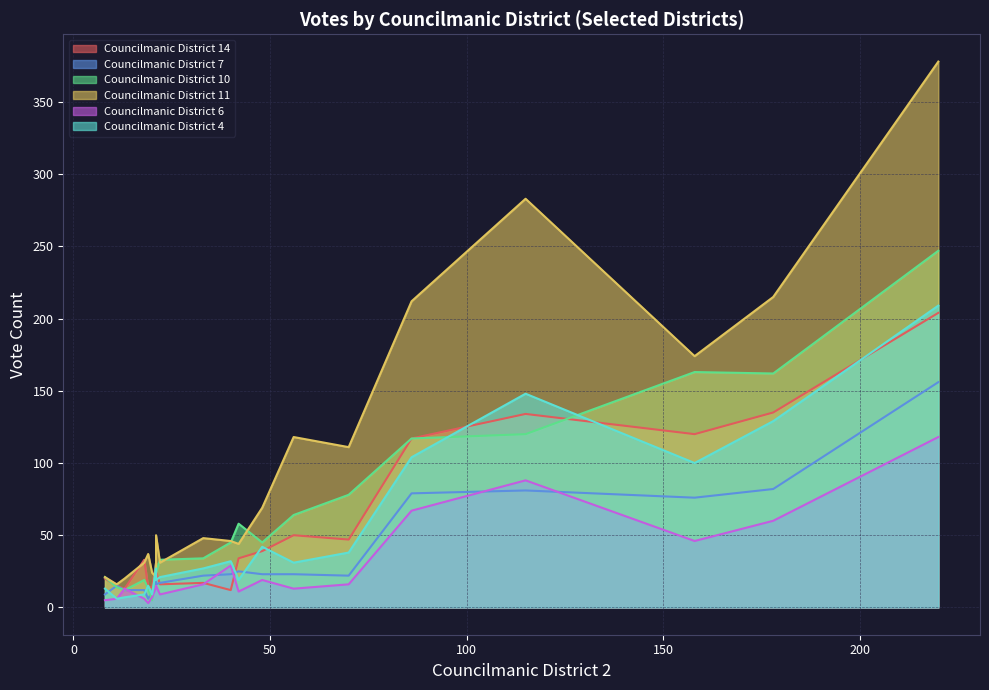

Reading right to left, list all the values displayed in this chart.

Councilmanic District 14: 56=50	70=47	42=34	21=25	18=33	19=14	40=12	8=20	21=31	33=17	20=14	22=16	48=39	86=117	178=135	220=204	11=15	115=134	13=13	158=120
Councilmanic District 7: 56=23	70=22	42=25	21=16	18=12	19=6	40=23	8=9	21=20	33=22	20=11	22=17	48=23	86=79	178=82	220=156	11=15	115=81	13=12	158=76
Councilmanic District 10: 56=64	70=78	42=58	21=24	18=19	19=13	40=45	8=21	21=31	33=34	20=5	22=33	48=45	86=117	178=162	220=247	11=14	115=120	13=12	158=163
Councilmanic District 11: 56=118	70=111	42=44	21=50	18=31	19=37	40=46	8=21	21=21	33=48	20=24	22=31	48=69	86=212	178=215	220=378	11=16	115=283	13=20	158=174
Councilmanic District 6: 56=13	70=16	42=11	21=15	18=6	19=3	40=29	8=5	21=14	33=16	20=7	22=9	48=19	86=67	178=60	220=118	11=6	115=88	13=13	158=46
Councilmanic District 4: 56=31	70=38	42=19	21=19	18=9	19=15	40=32	8=13	21=27	33=27	20=9	22=21	48=42	86=104	178=129	220=209	11=6	115=148	13=7	158=100